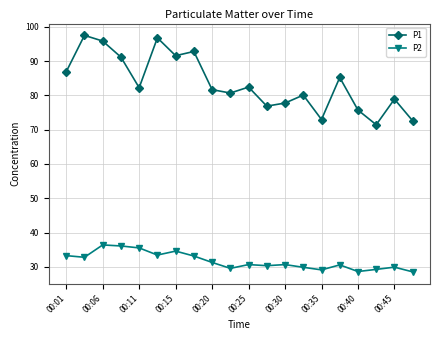

What is the maximum value shown in the chart?

97.5